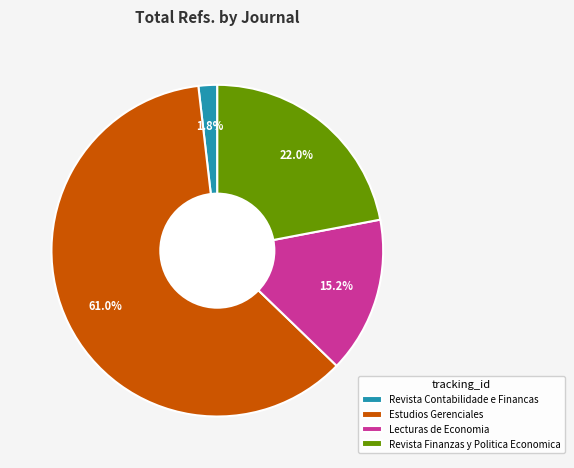

Is it true that Revista Contabilidade e Financas is 11% of the pie?

False